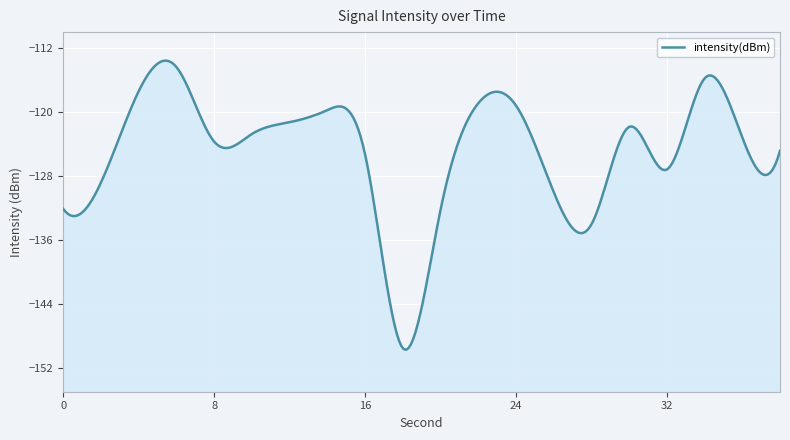

How many data points does each series have?

20